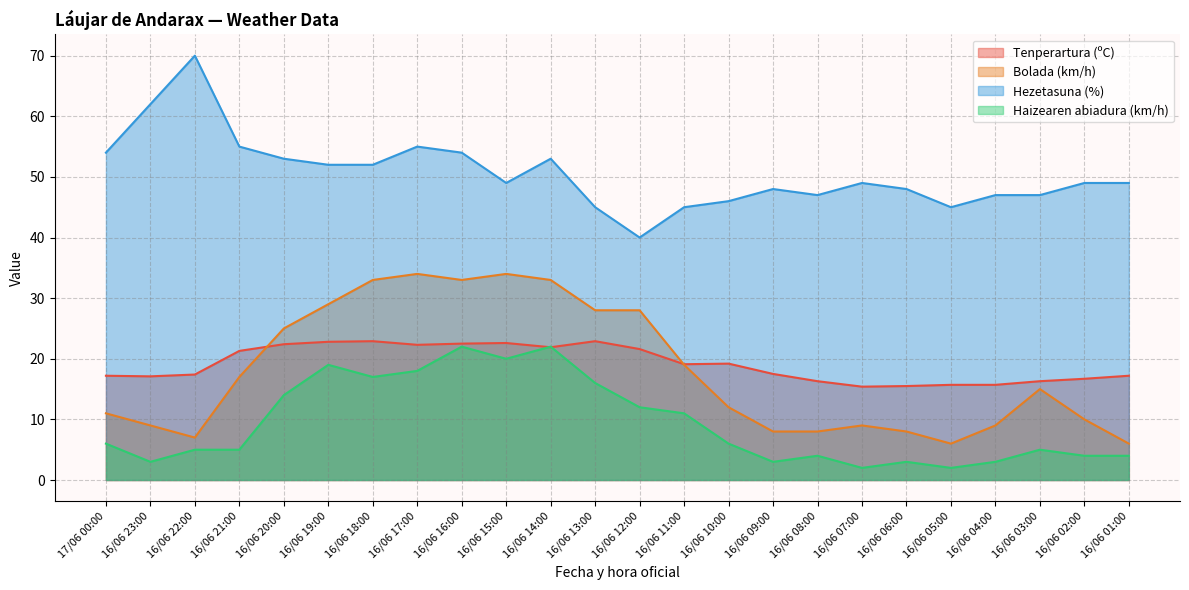

What is the difference between the second highest and minimum values in the Tenperartura (ºC) series?

7.5